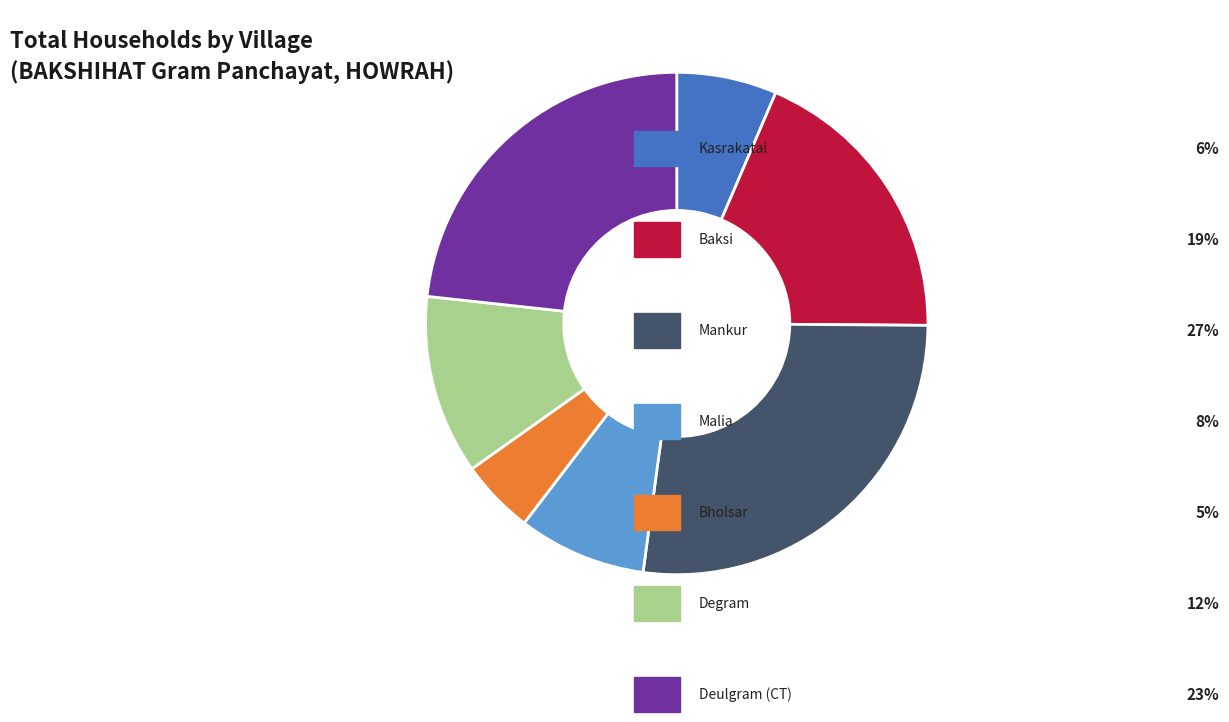

Is there any slice that represents more than half of the pie?

No